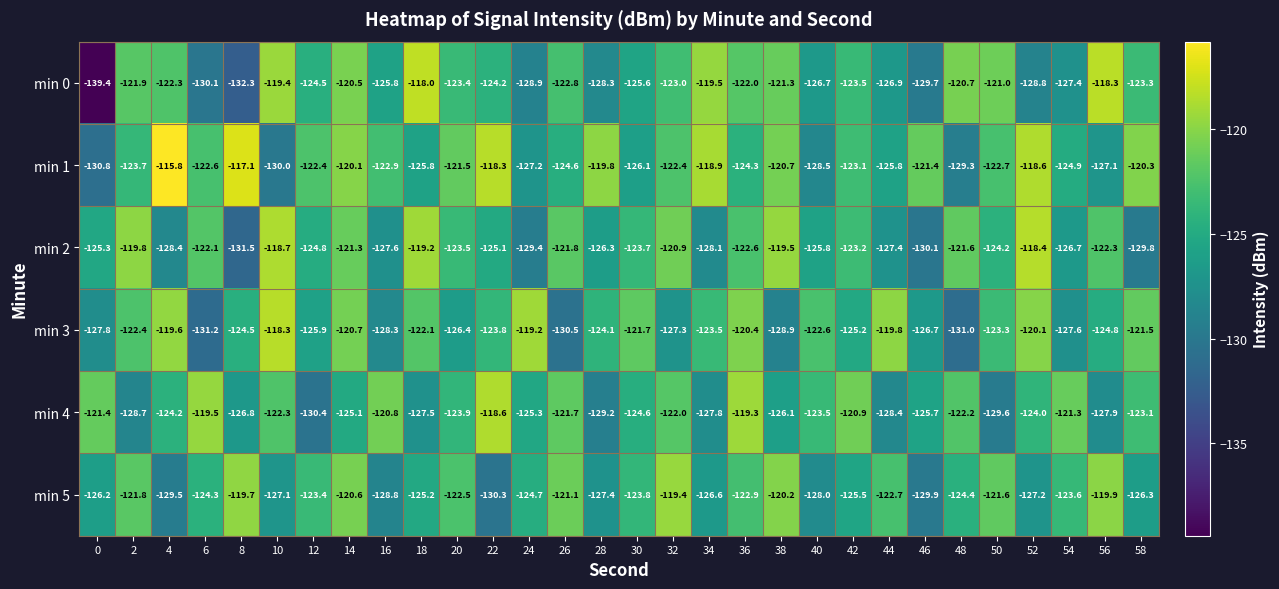

Which category has the lowest value in the min 3 series?

6